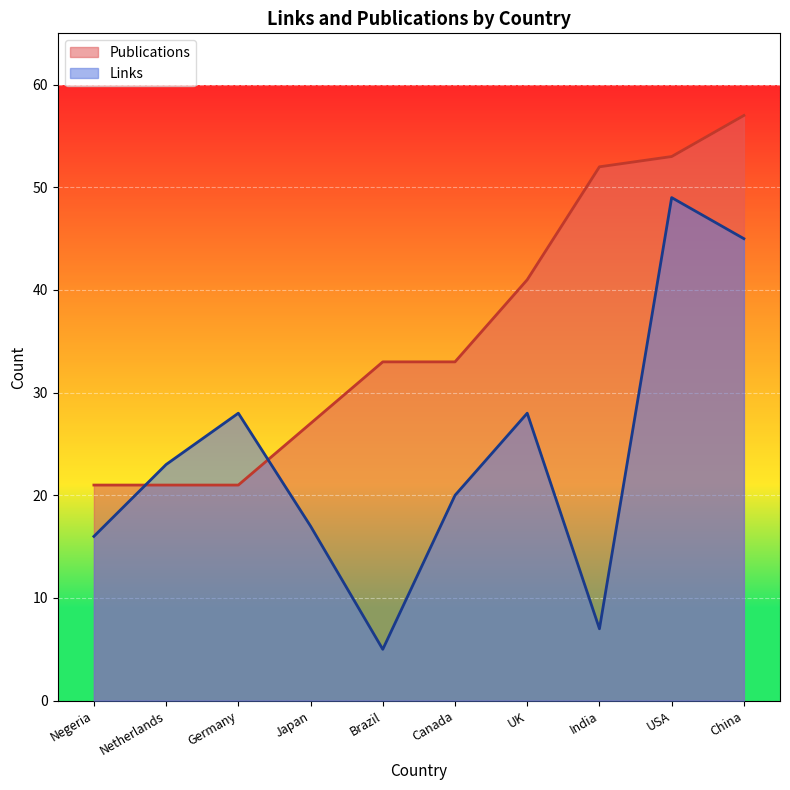

Reading right to left, extract all data points from this chart.

Links: China=45	USA=49	India=7	UK=28	Canada=20	Brazil=5	Japan=17	Germany=28	Netherlands=23	Negeria=16
Publications: China=57	USA=53	India=52	UK=41	Canada=33	Brazil=33	Japan=27	Germany=21	Netherlands=21	Negeria=21